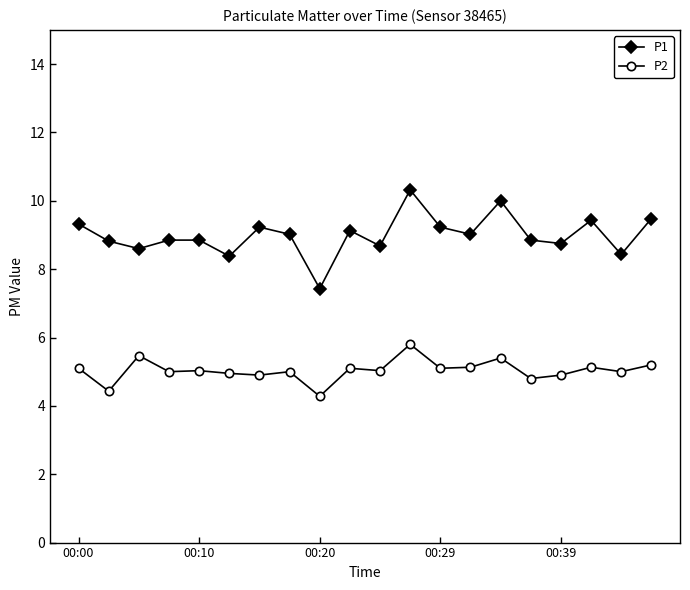

Which series has the widest spread of values?

P1